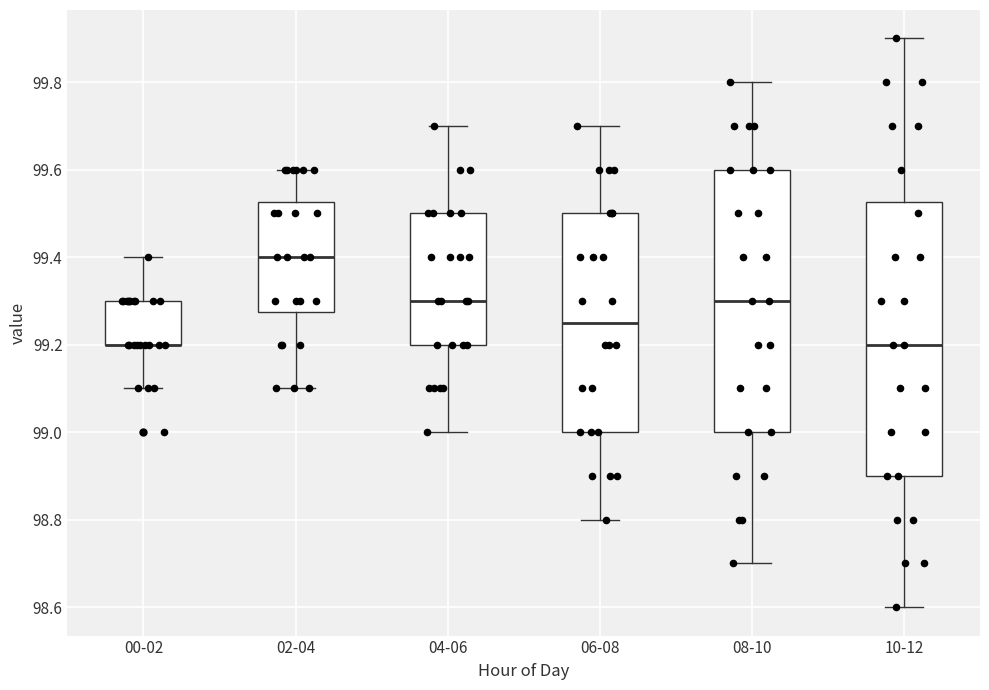

Reading left to right, transcribe this box plot: for each box, give where its median line is, the range the box spans, and where its two whiskers end, as read against the y-axis. The values are not printed on the chart, so give them approximately, as read against the axis.

00-02: median 99.20 (drawn on the box's lower edge), box 99.20 to 99.30, whiskers 99.10 to 99.40
02-04: median 99.40, box 99.28 to 99.52, whiskers 99.10 to 99.60
04-06: median 99.30, box 99.20 to 99.50, whiskers 99.00 to 99.70
06-08: median 99.26, box 99.00 to 99.50, whiskers 98.80 to 99.70
08-10: median 99.30, box 99.00 to 99.60, whiskers 98.70 to 99.80
10-12: median 99.20, box 98.90 to 99.52, whiskers 98.60 to 99.90